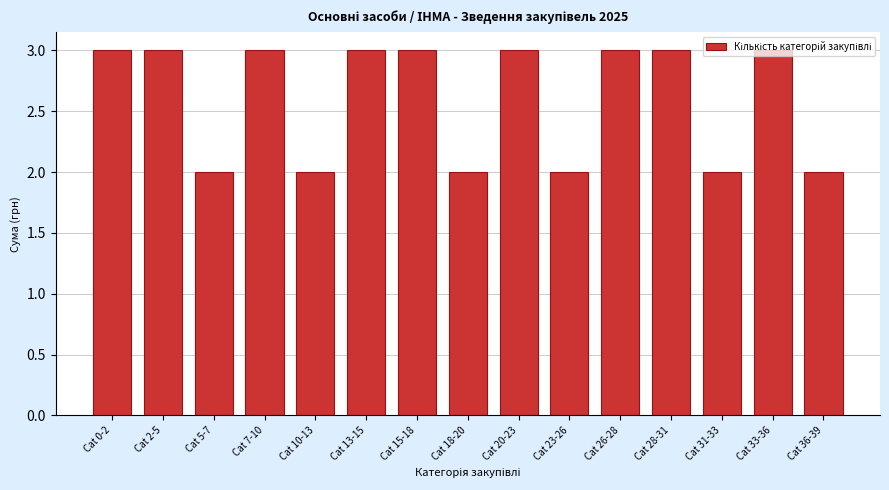

The value at Cat 26-28 is 5. True or false?

False